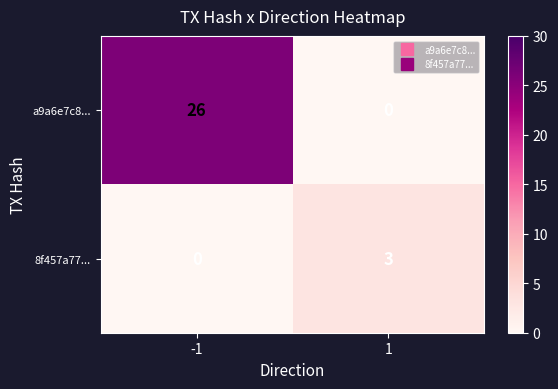

At -1, list the series in order from smallest to largest.

8f457a77..., a9a6e7c8...